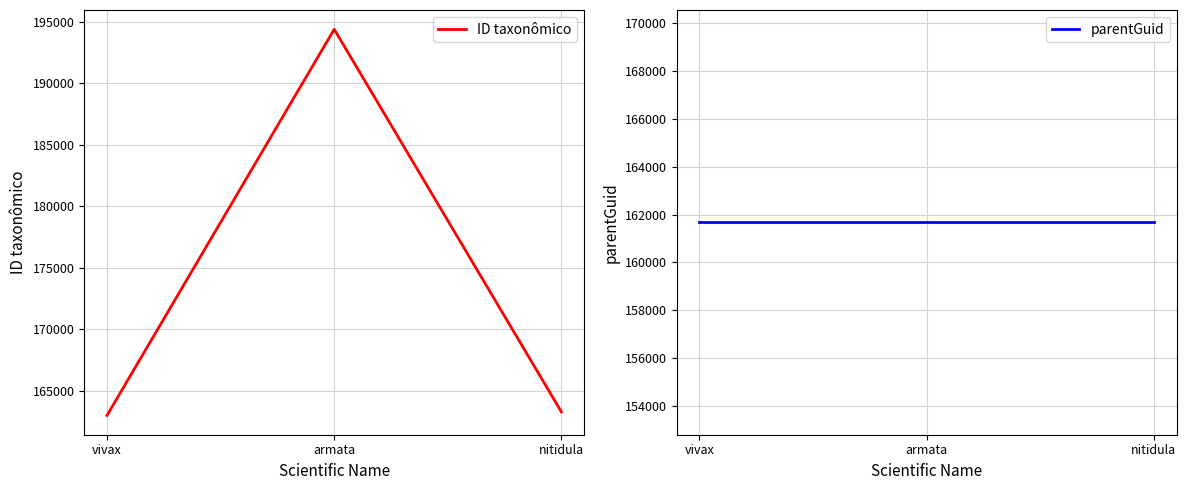

What is the difference between the highest and lowest values at armata?

32727